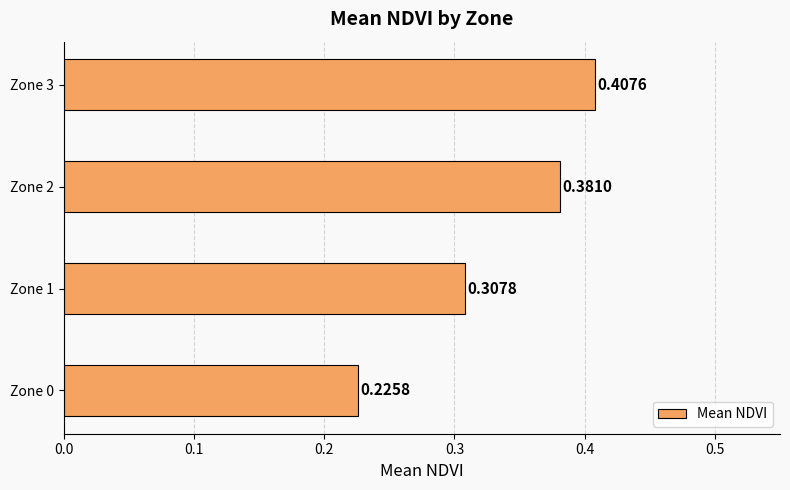

What is the sum of all values?

1.3